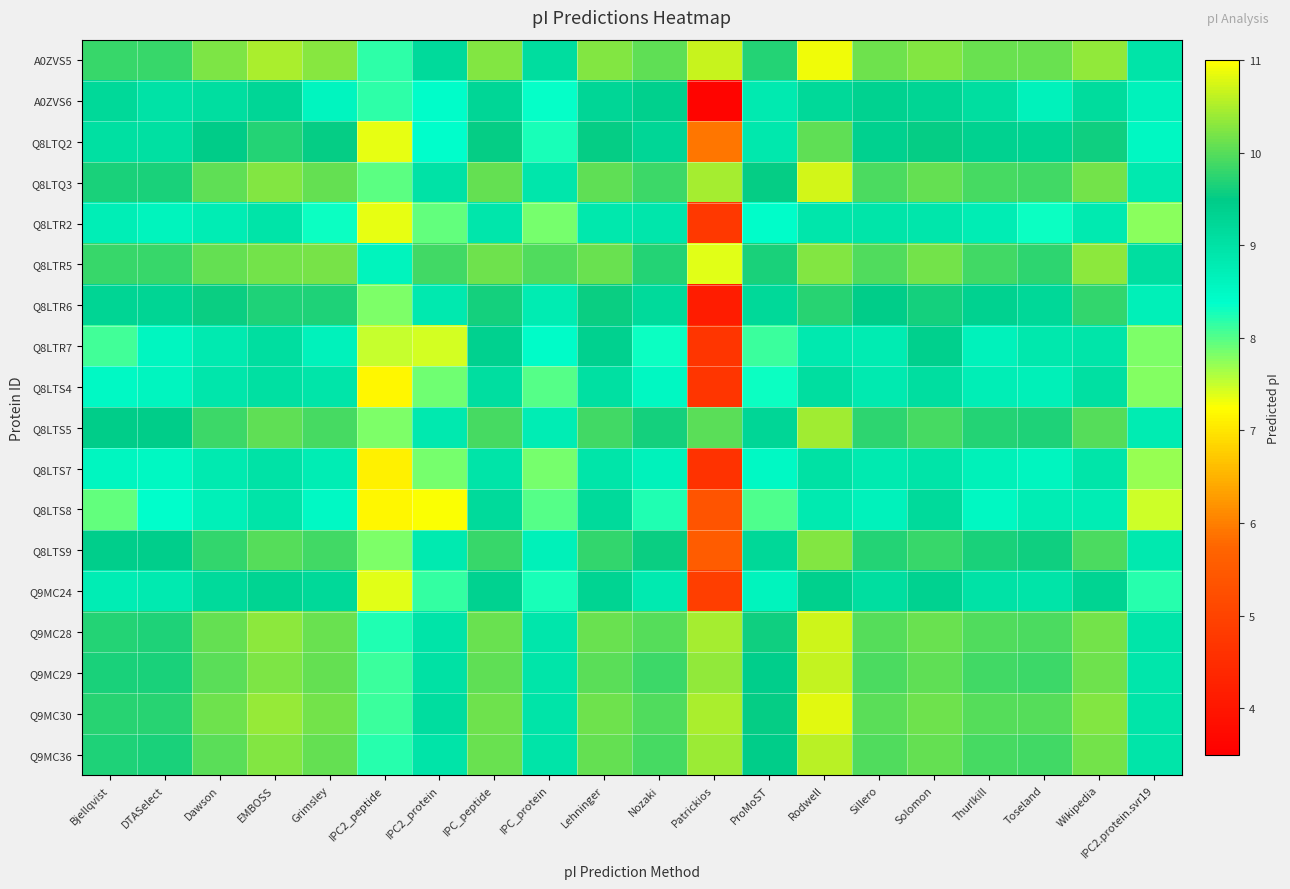

At which category is the sum across all series the highest?

Rodwell